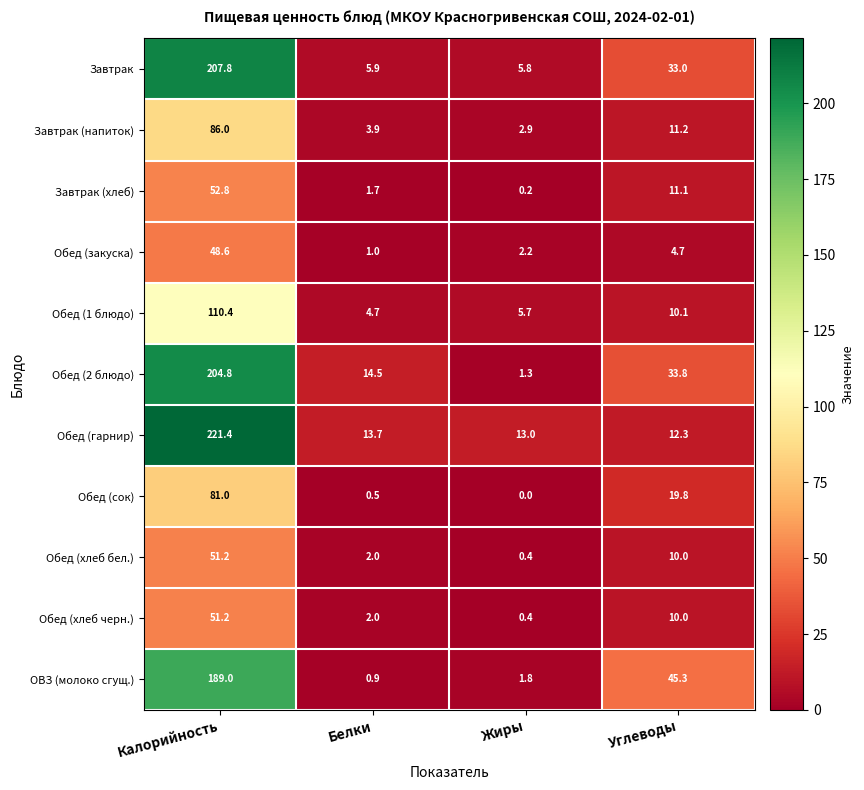

Read the Обед (хлеб черн.) value at Углеводы.

10.0